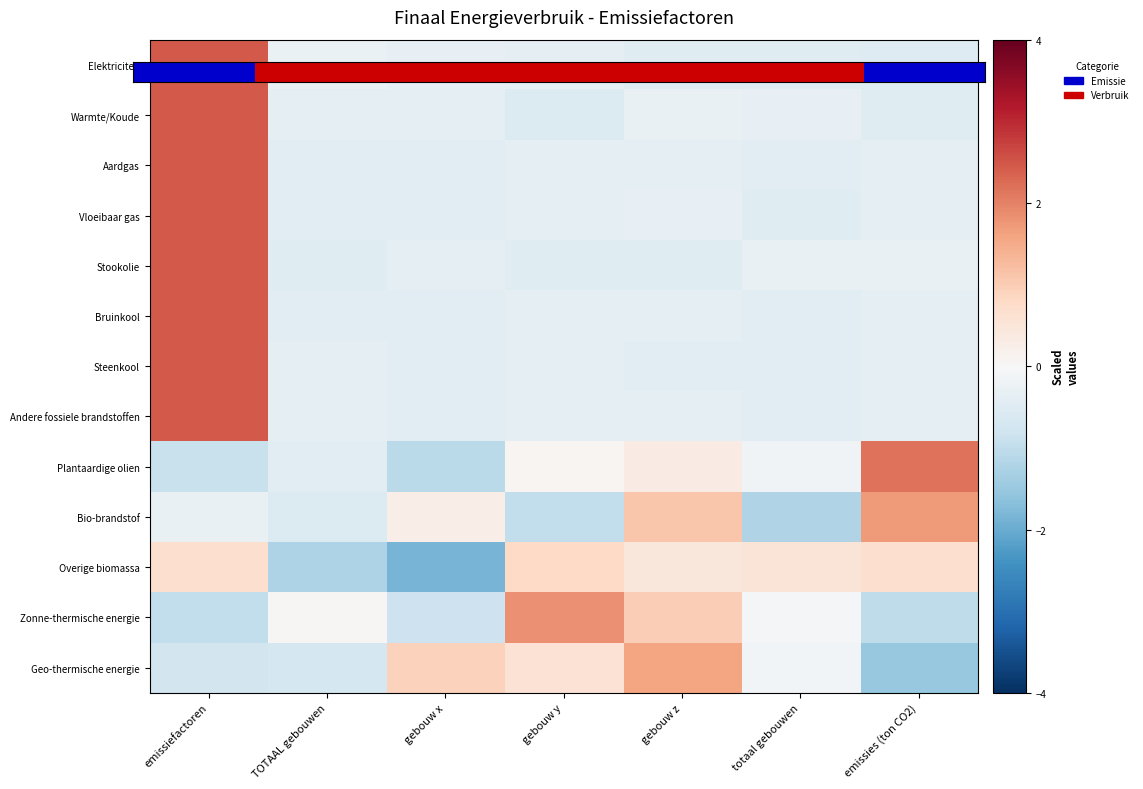

What is the total value across all series at gebouw y?

-1.0